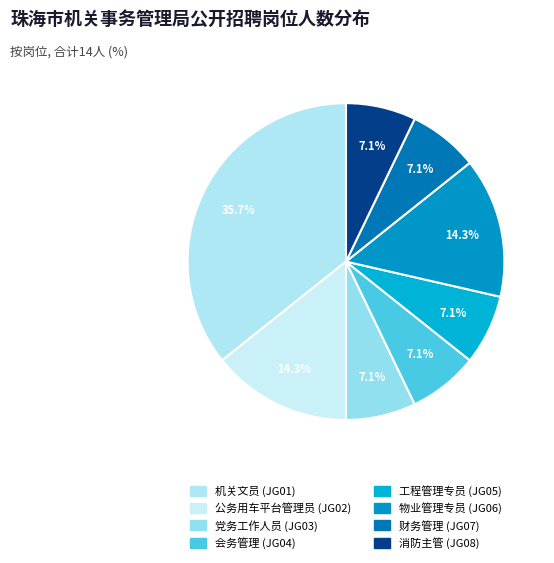

Rank the categories by value from highest to lowest.

机关文员 (JG01), 公务用车平台管理员 (JG02), 物业管理专员 (JG06), 党务工作人员 (JG03), 会务管理 (JG04), 工程管理专员 (JG05), 财务管理 (JG07), 消防主管 (JG08)